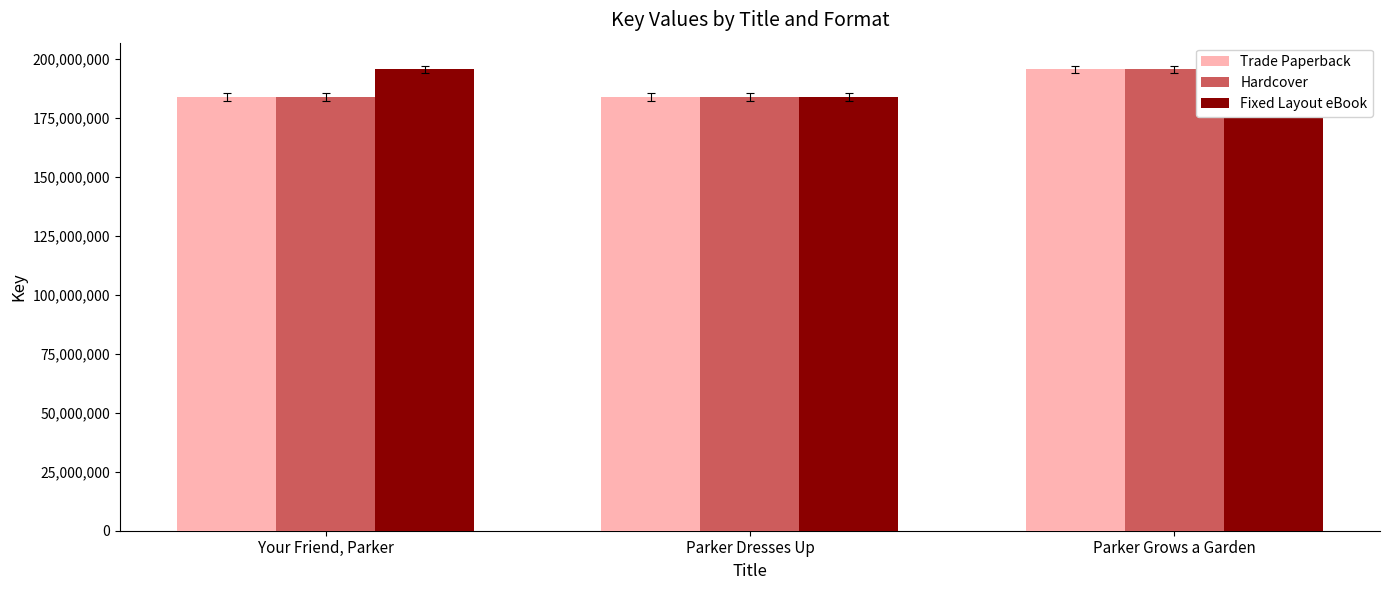

List the labels in order of Hardcover value, smallest first.

Parker Dresses Up, Your Friend, Parker, Parker Grows a Garden